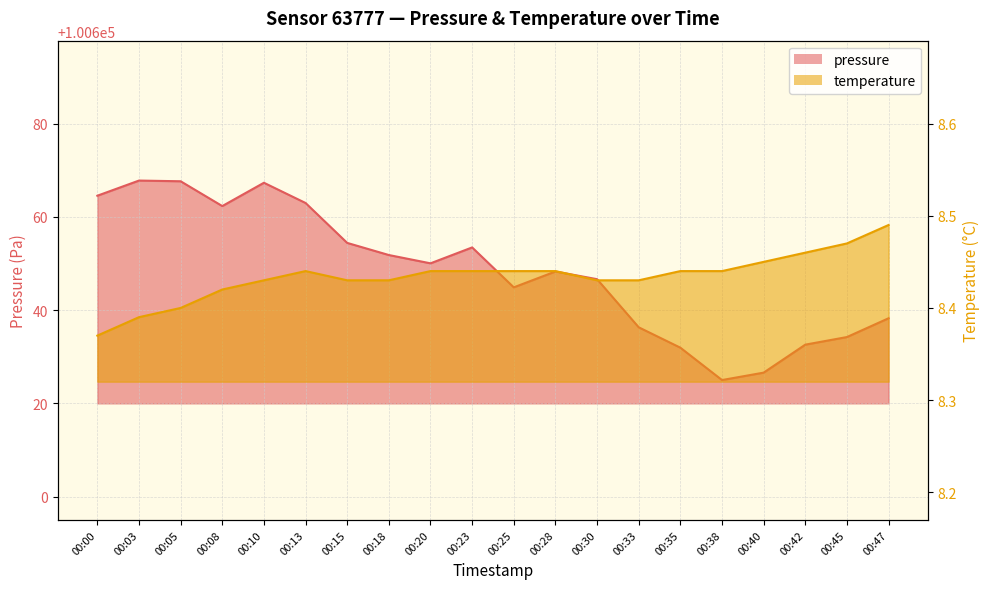

The pressure series shows 46766.6 at 00:47. True or false?

False